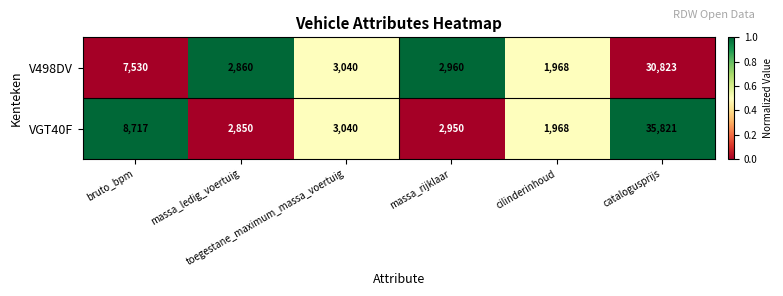

Which series has the largest total across all categories?

VGT40F